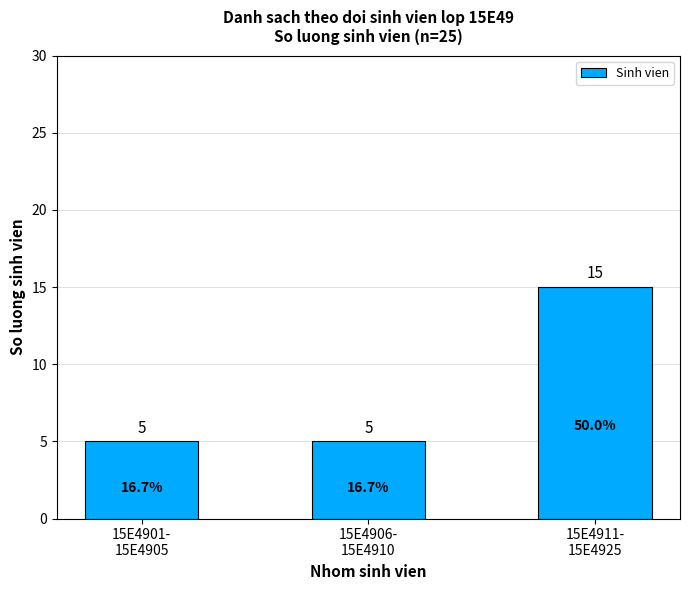

What is the maximum value shown in the chart?

15